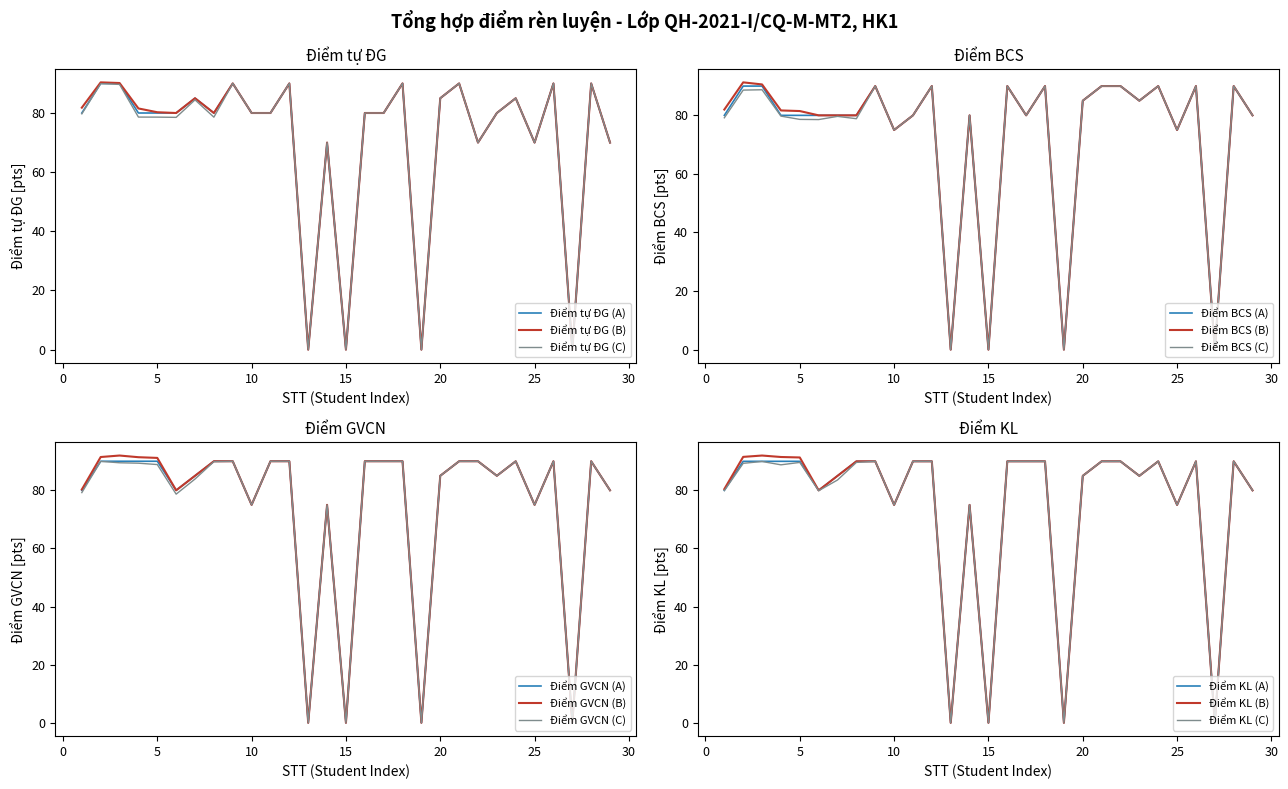

Is the value of Điểm KL at 24 greater than the value of Điểm BCS at 8?

Yes